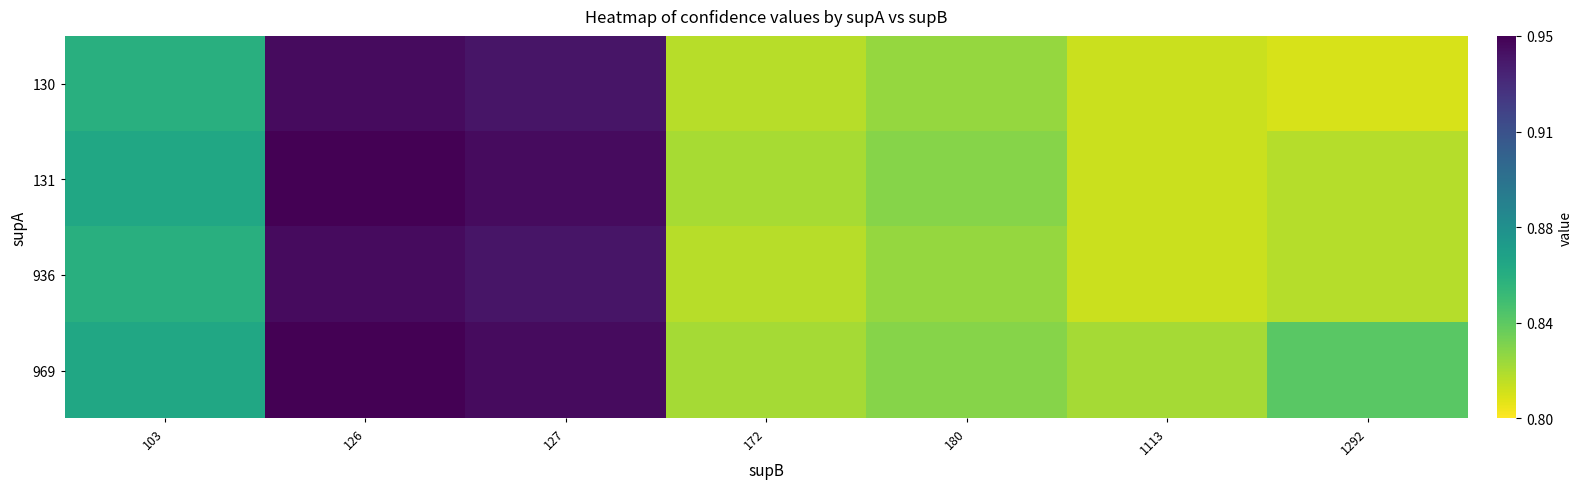

Reading right to left, transcribe all the data shown in this chart.

130: 1292=0.8	1113=0.8	180=0.8	172=0.8	127=0.9	126=0.9	103=0.9
131: 1292=0.8	1113=0.8	180=0.8	172=0.8	127=0.9	126=0.9	103=0.9
936: 1292=0.8	1113=0.8	180=0.8	172=0.8	127=0.9	126=0.9	103=0.9
969: 1292=0.8	1113=0.8	180=0.8	172=0.8	127=0.9	126=0.9	103=0.9